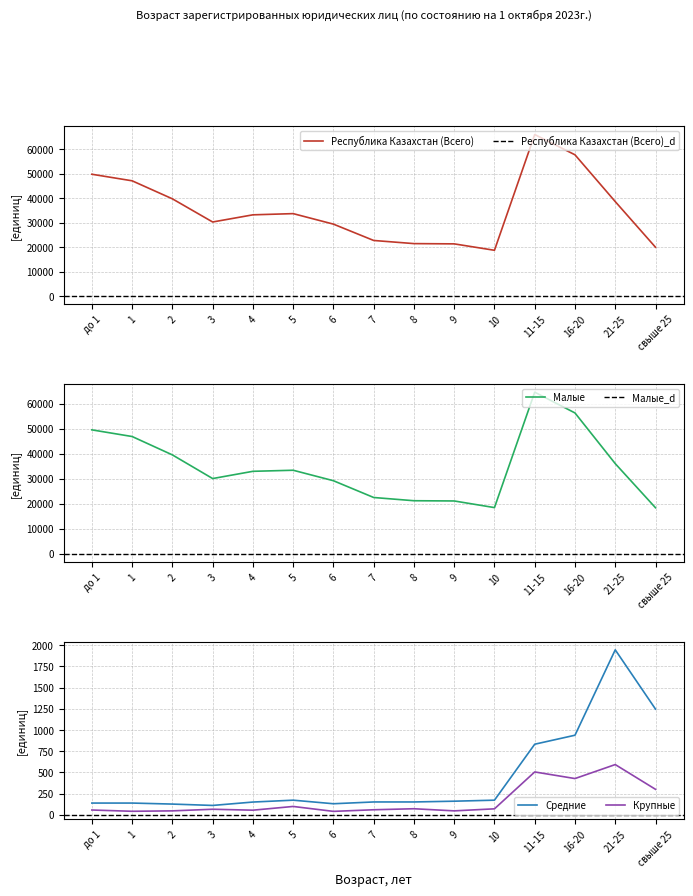

What is the total value across all series at до 1?

99516